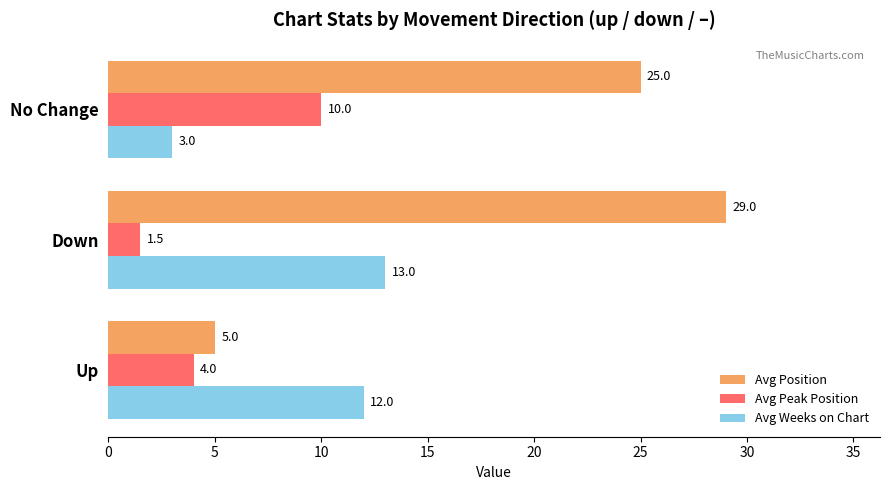

Rank the series by their maximum value, from lowest to highest.

Avg Peak Position, Avg Weeks on Chart, Avg Position